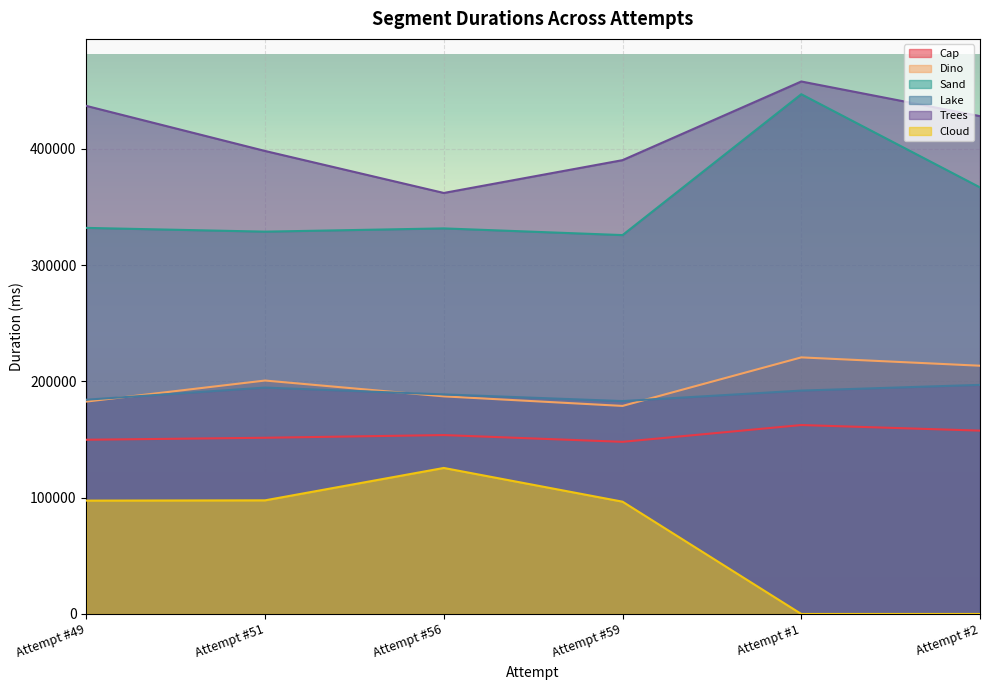

True or false: Cloud has more than 0 points higher than both neighbors.

True